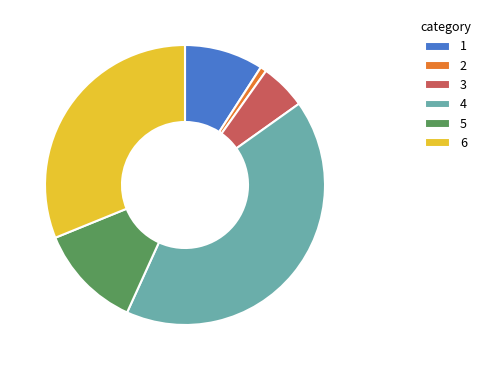

Combined, do 6 and 4 account for over 50%?

Yes